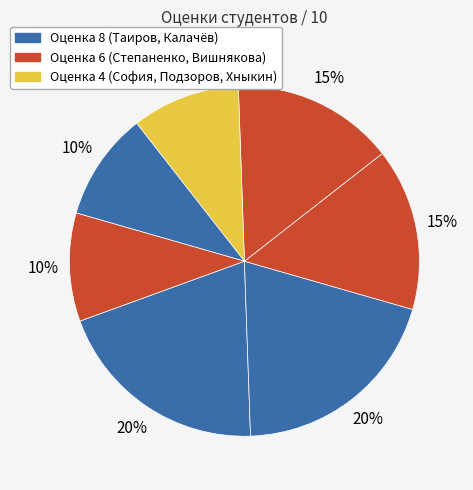

How many slices are in this pie chart?

7